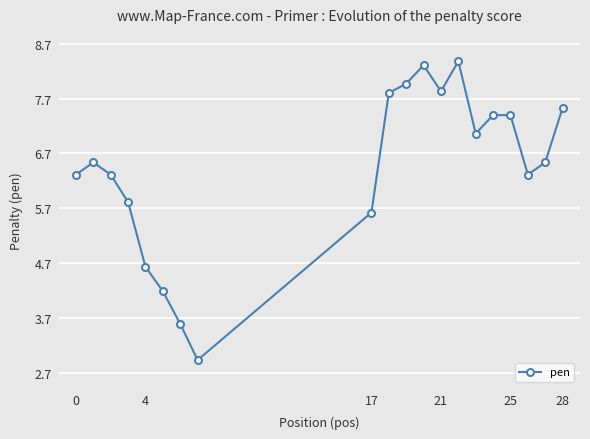

What is the minimum value shown in the chart?

2.9